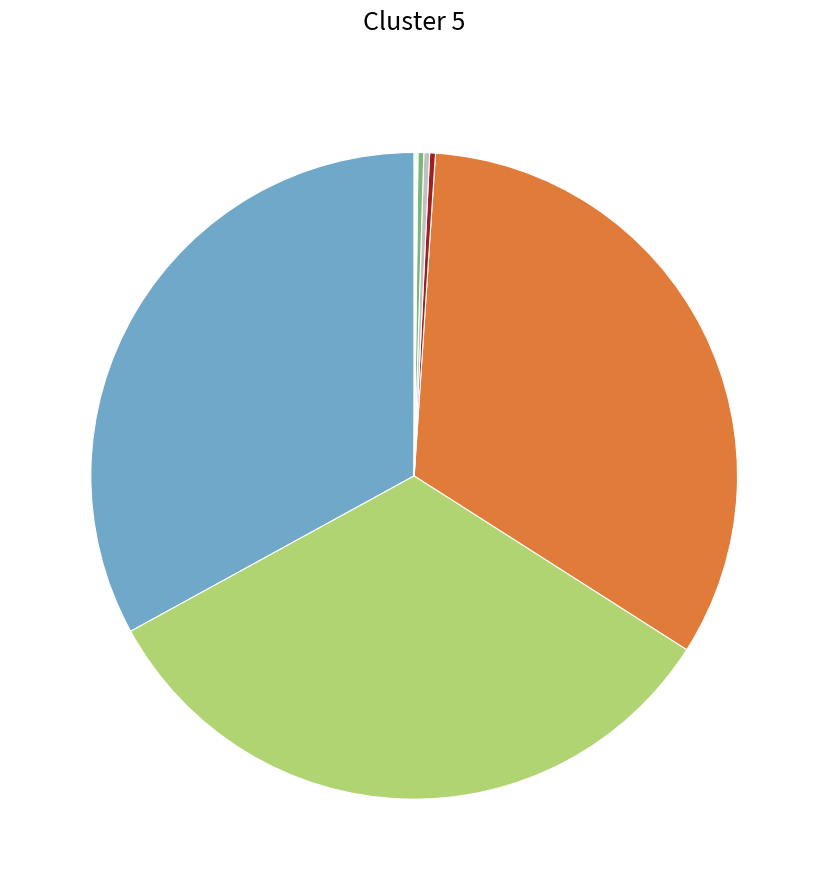

Rank the categories by value from highest to lowest.

9781534482296, 9781534482302, 9781534482319, 9780689830747, 9781416914075, 9781665955232, 9780684127163, 9780689715686, 9781442456853